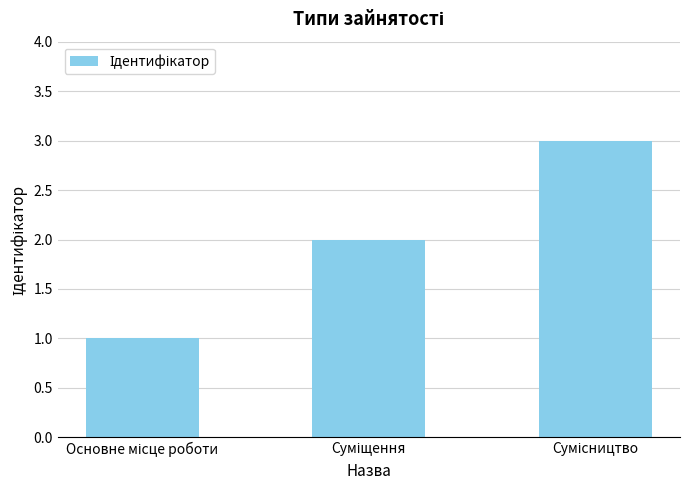

What is the value of the 2nd bar from the left?

2